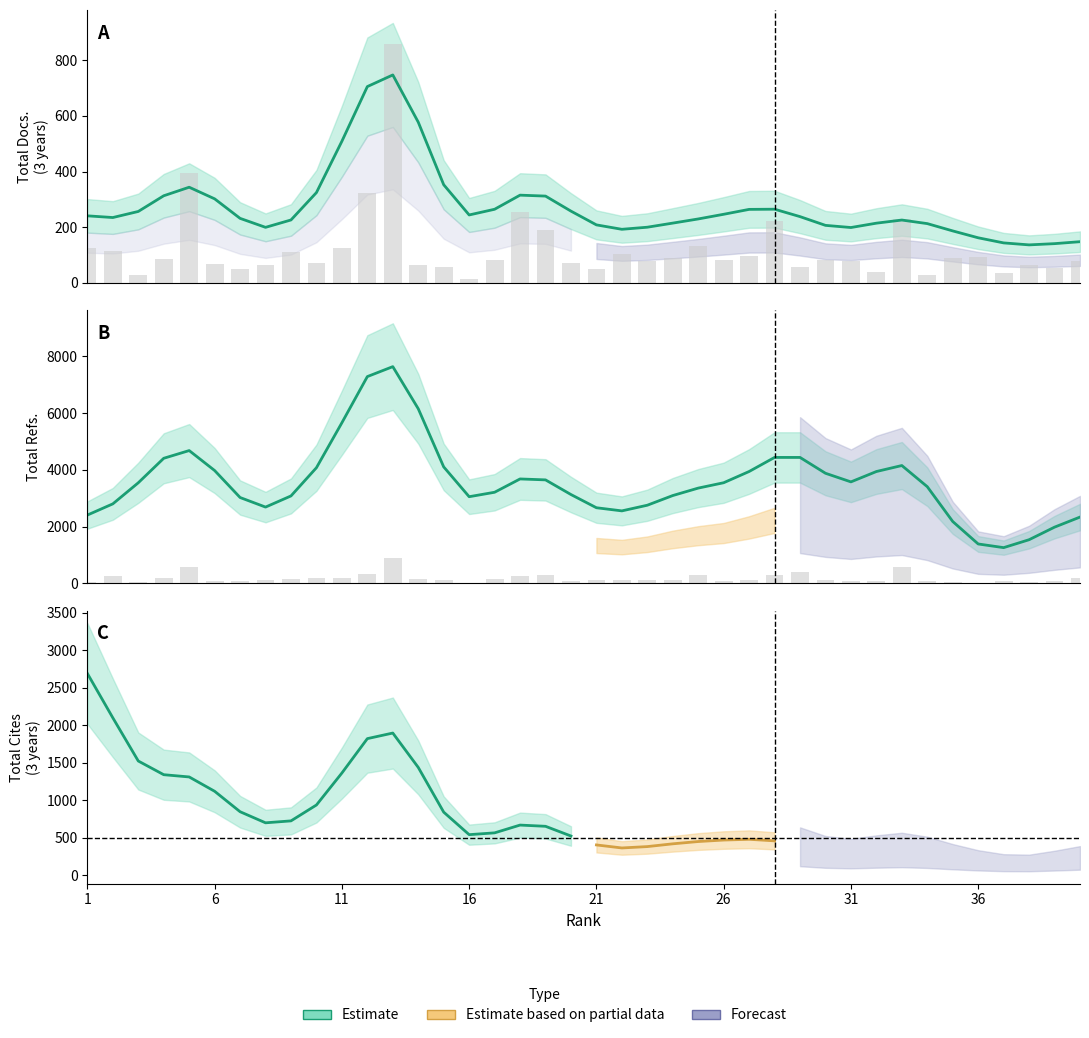

What is the total value across all series at 4?

261.5